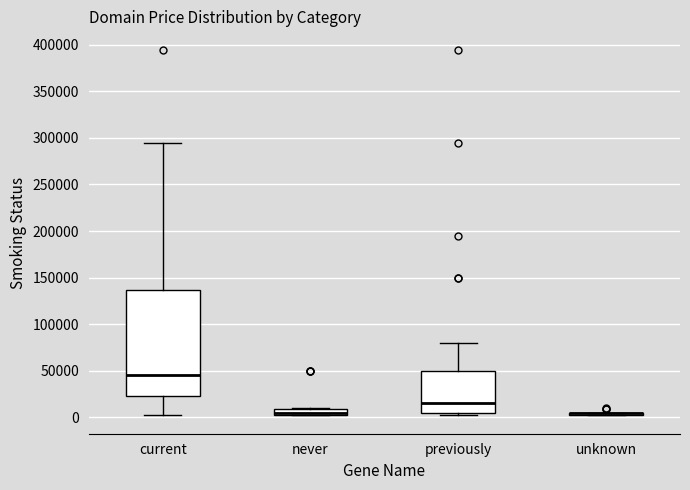

Where does the lower whisker of the box for current end on the y-axis? The values are not printed on the chart, so give them approximately, as read against the axis.

5000